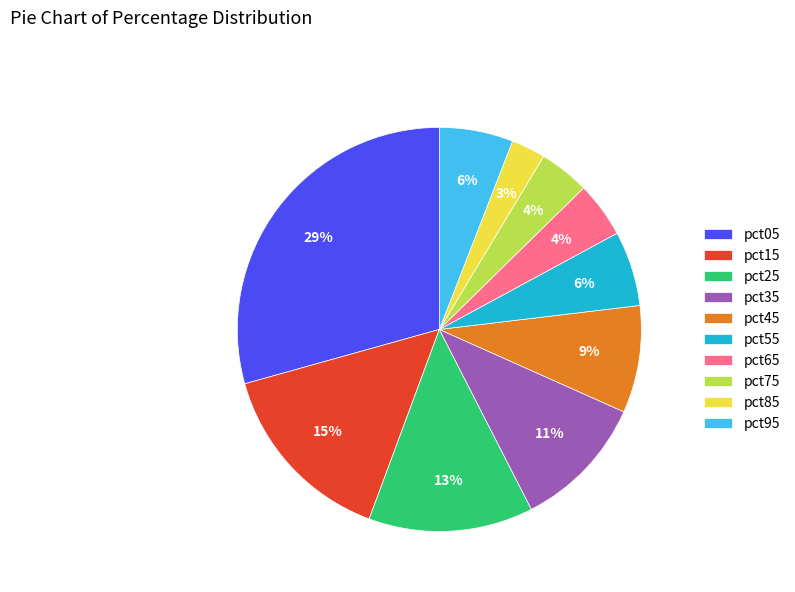

Between pct65 and pct45, which is larger?

pct45